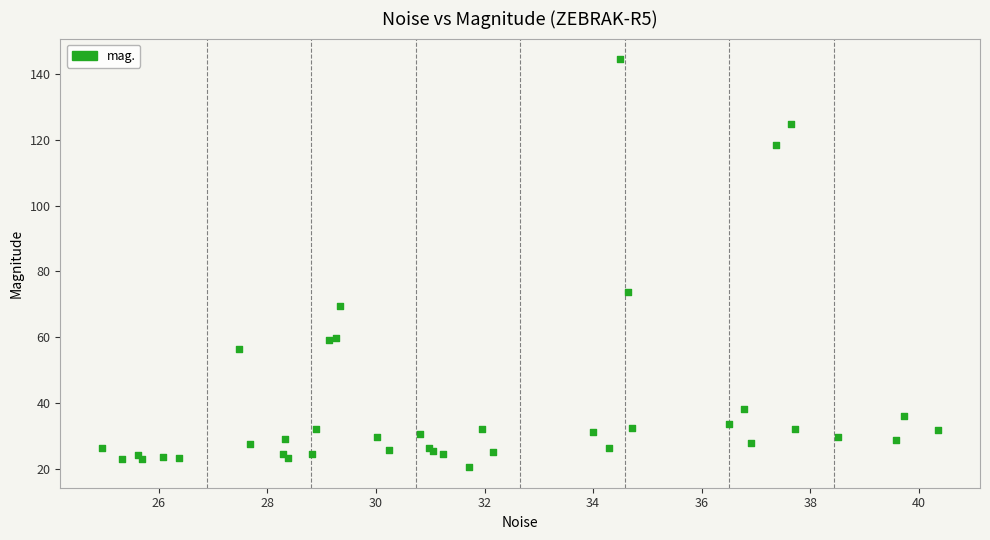

What Y value in the scatter plot is closest to 82?

73.6